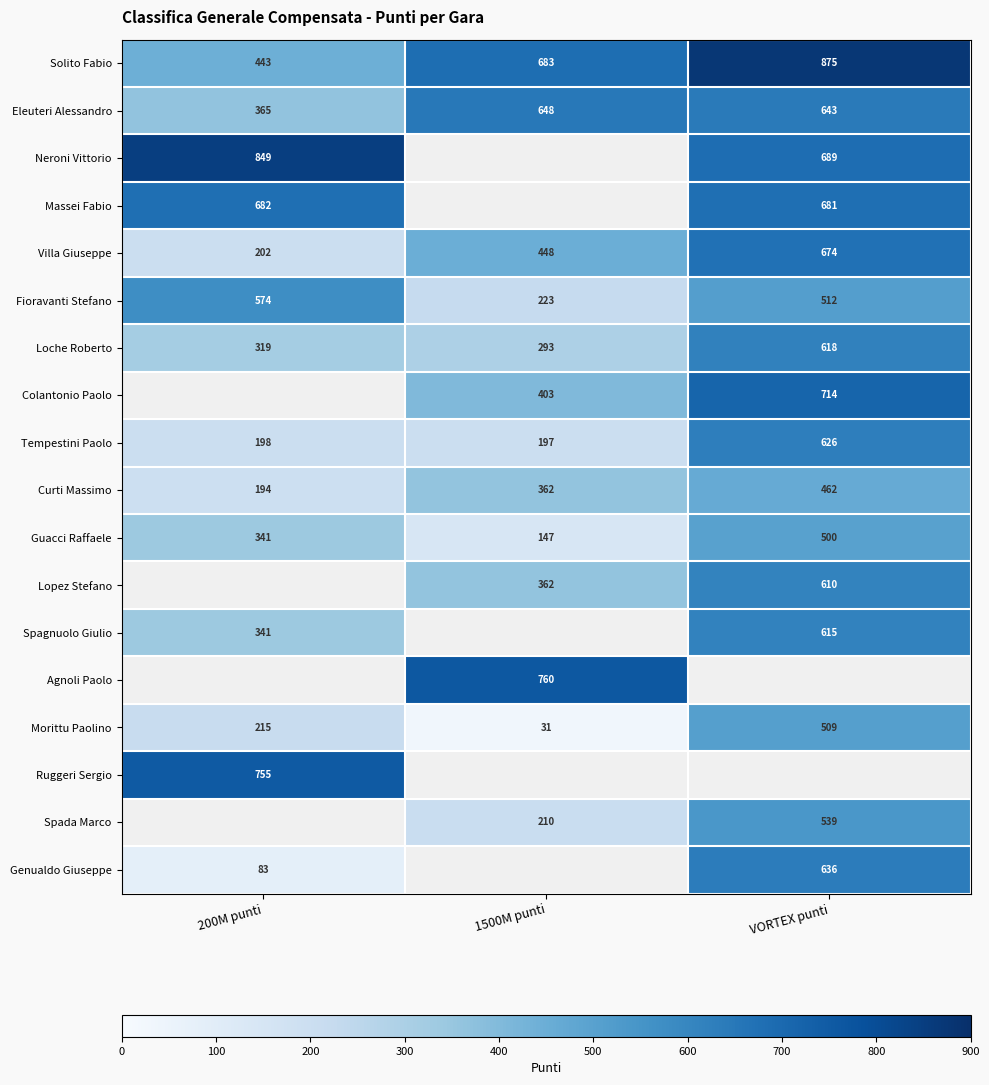

What is the difference between the Solito Fabio values at 200M punti and 1500M punti?

240